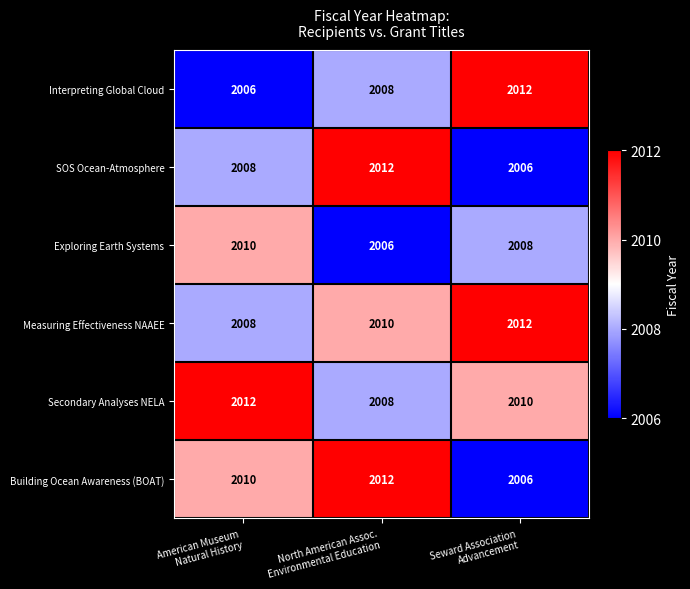

At how many categories does at least one series exceed 2007?

3